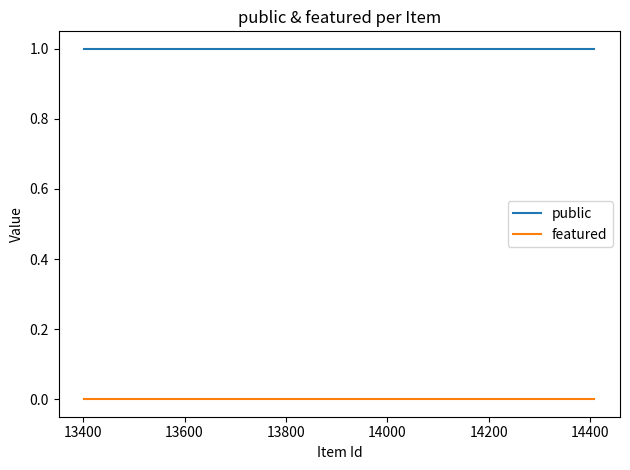

Rank the series by their average value, from highest to lowest.

public, featured